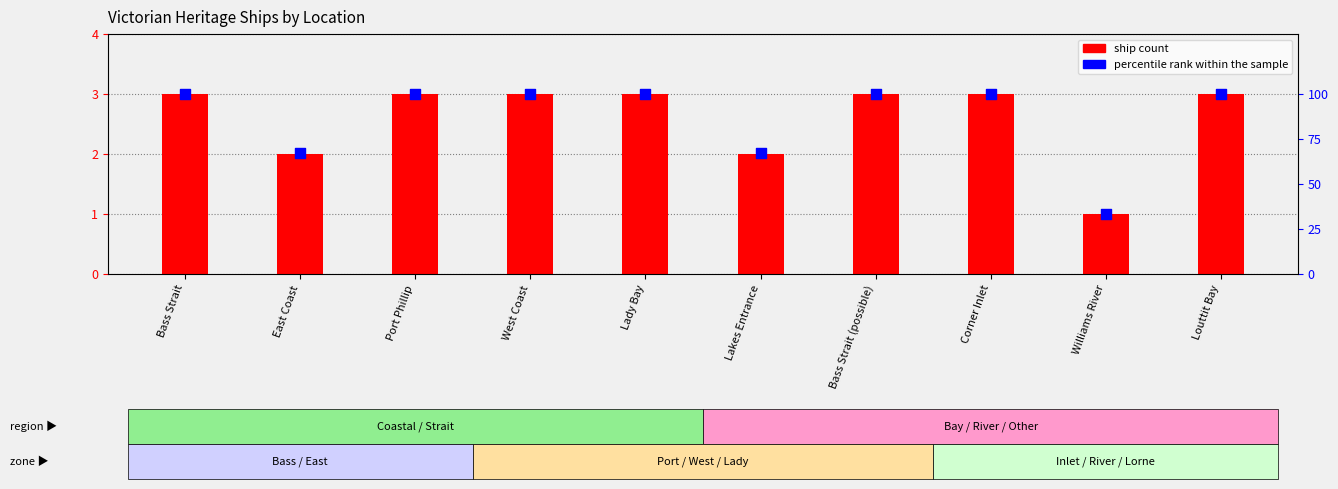

What are all the series names shown in the legend?

ship count, percentile rank within the sample